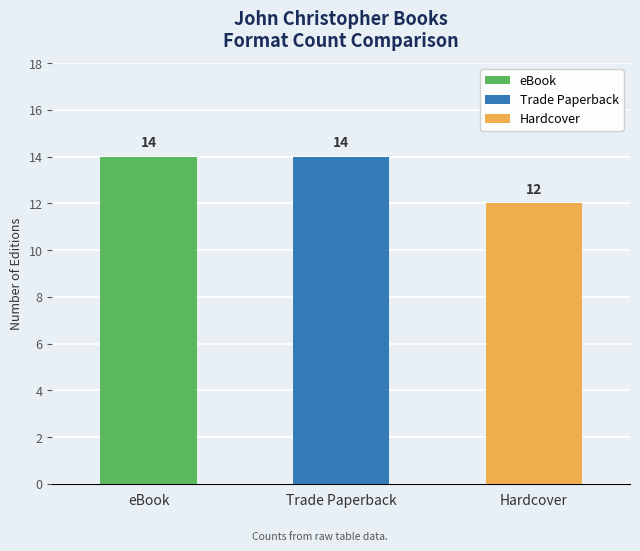

What is the approximate value at Trade Paperback?

14